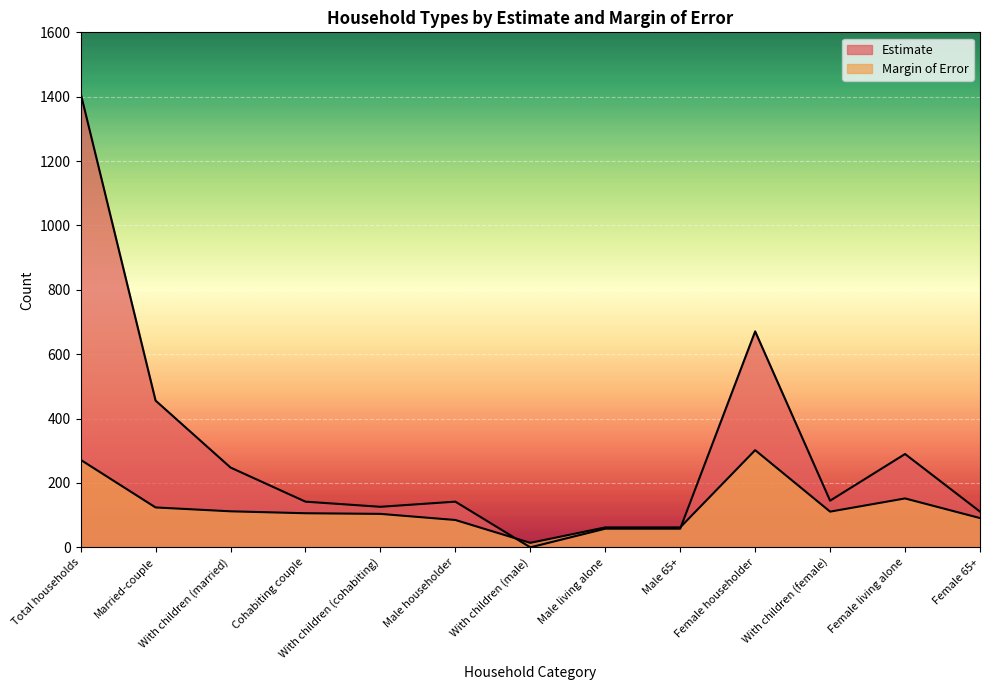

What is the maximum value shown in the chart?

1411